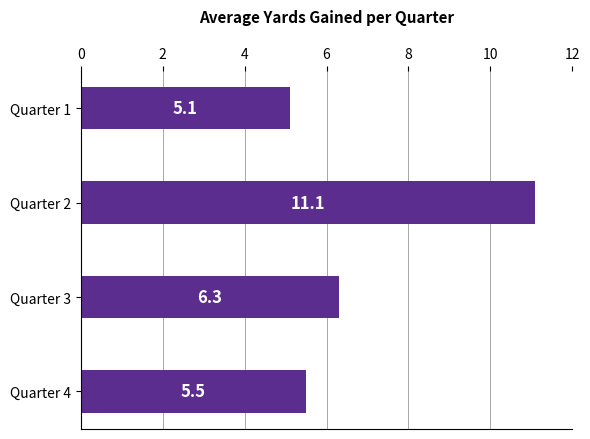

At which label is the value closest to 8?

Quarter 3